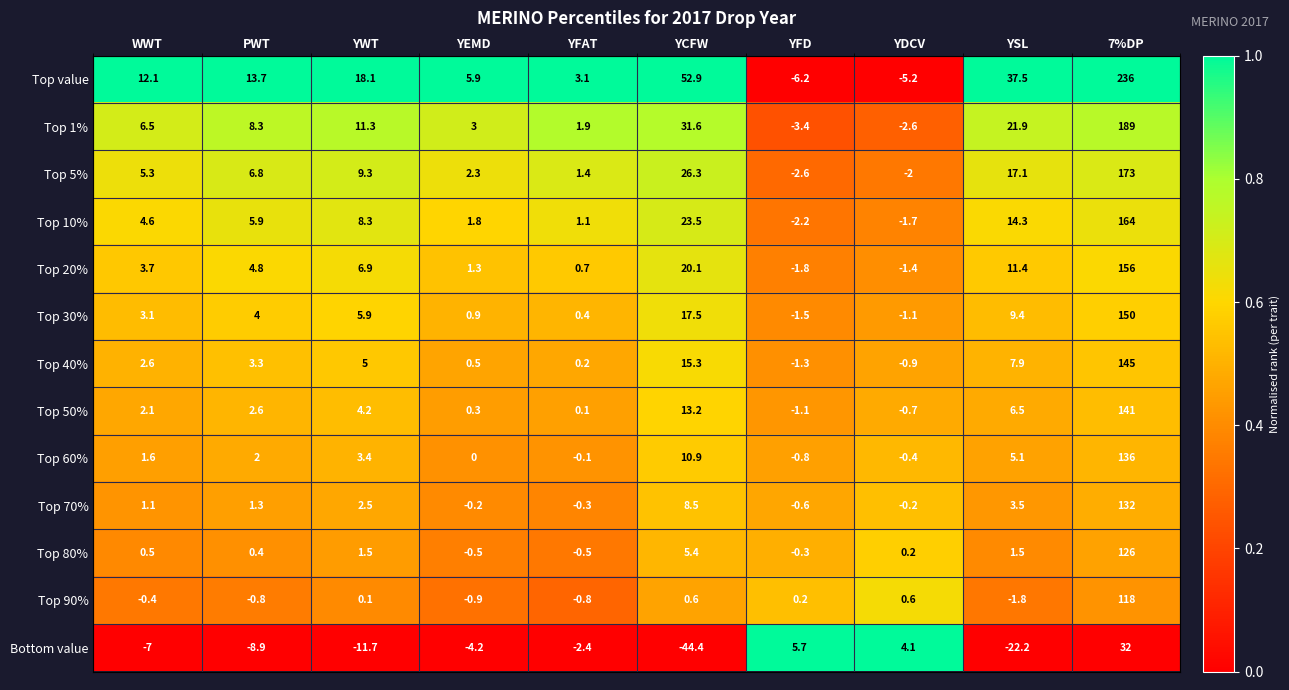

At how many categories does at least one series exceed 0?

10